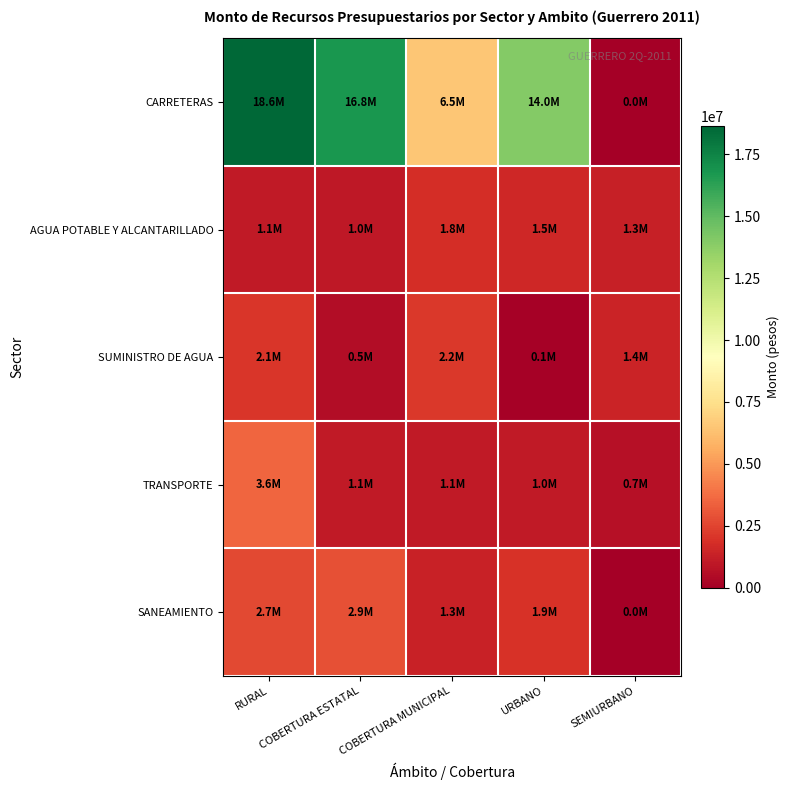

List the series in order of their peak value, highest first.

CARRETERAS, TRANSPORTE, SANEAMIENTO, SUMINISTRO DE AGUA, AGUA POTABLE Y ALCANTARILLADO